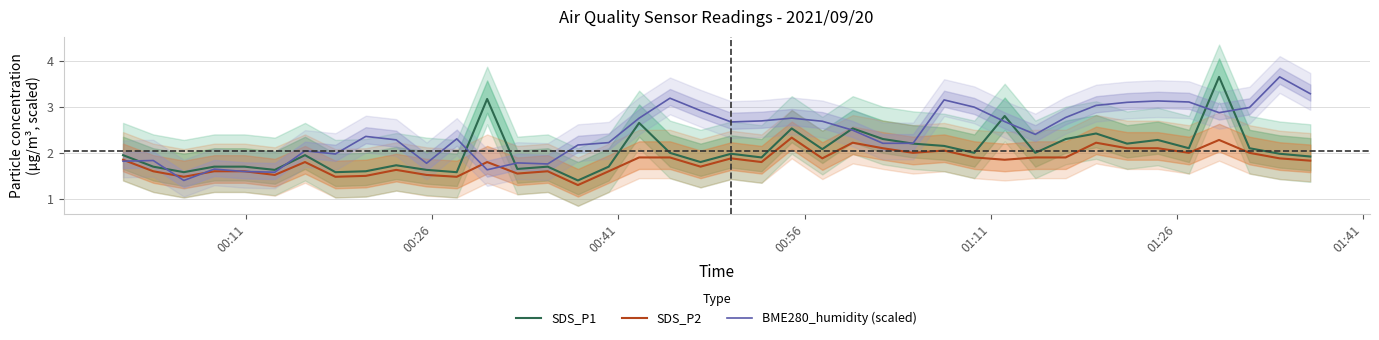

True or false: SDS_P2 has more than 1 points higher than both neighbors.

True